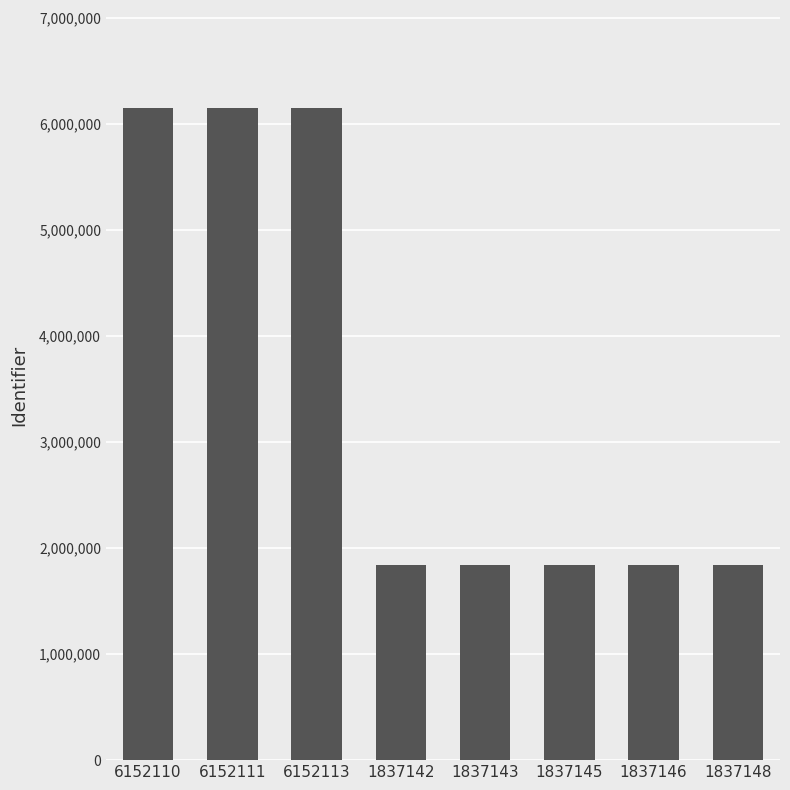

True or false: the data shows 1837148 at 1837148.

True